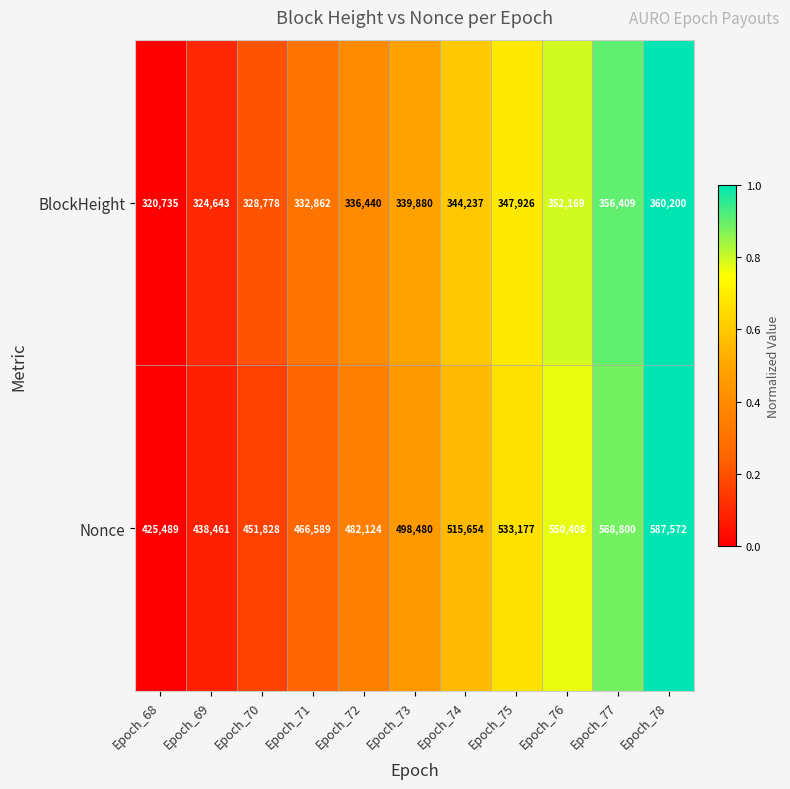

Reading left to right, what are all the values shown in this chart?

BlockHeight: Epoch_68=320735	Epoch_69=324643	Epoch_70=328778	Epoch_71=332862	Epoch_72=336440	Epoch_73=339880	Epoch_74=344237	Epoch_75=347926	Epoch_76=352169	Epoch_77=356409	Epoch_78=360200
Nonce: Epoch_68=425489	Epoch_69=438461	Epoch_70=451828	Epoch_71=466589	Epoch_72=482124	Epoch_73=498480	Epoch_74=515654	Epoch_75=533177	Epoch_76=550408	Epoch_77=568800	Epoch_78=587572